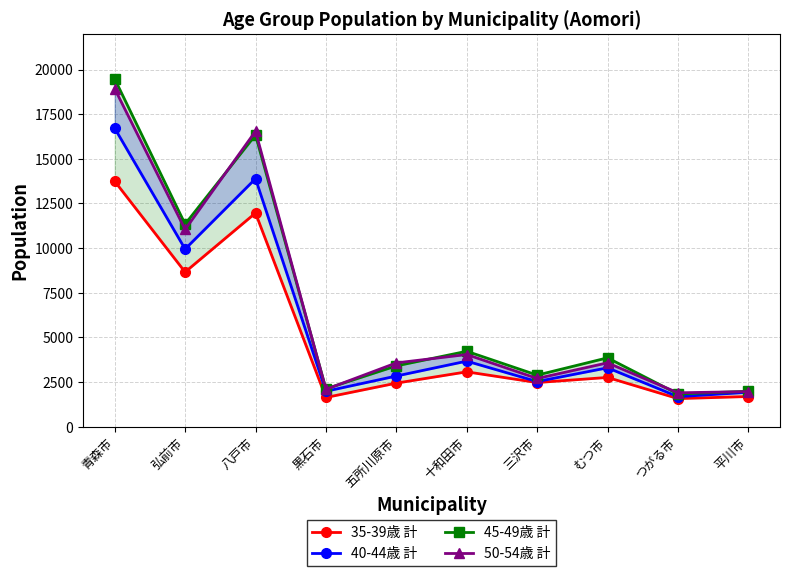

The 50-54歳 計 series shows 11044 at 弘前市. True or false?

True